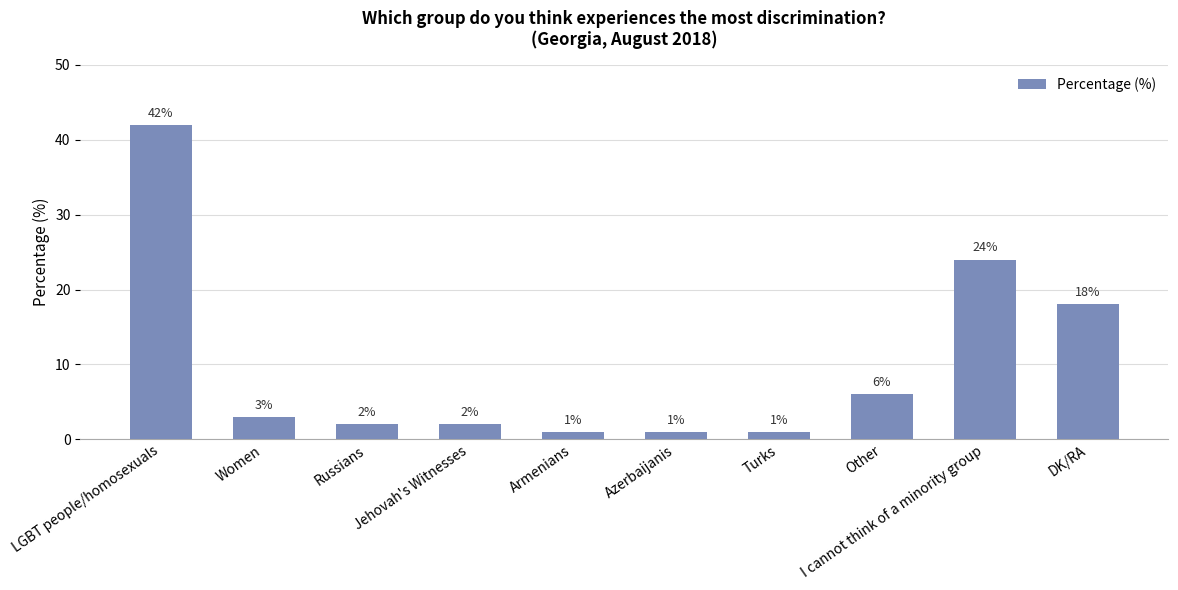

Does the chart contain stacked bars?

No